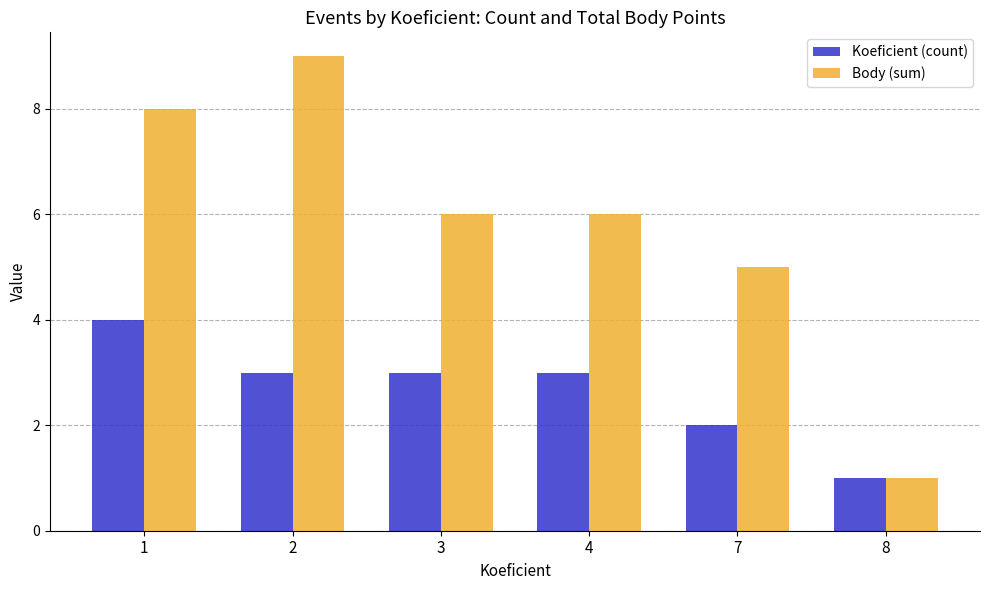

Which series has the largest total across all categories?

Body (sum)